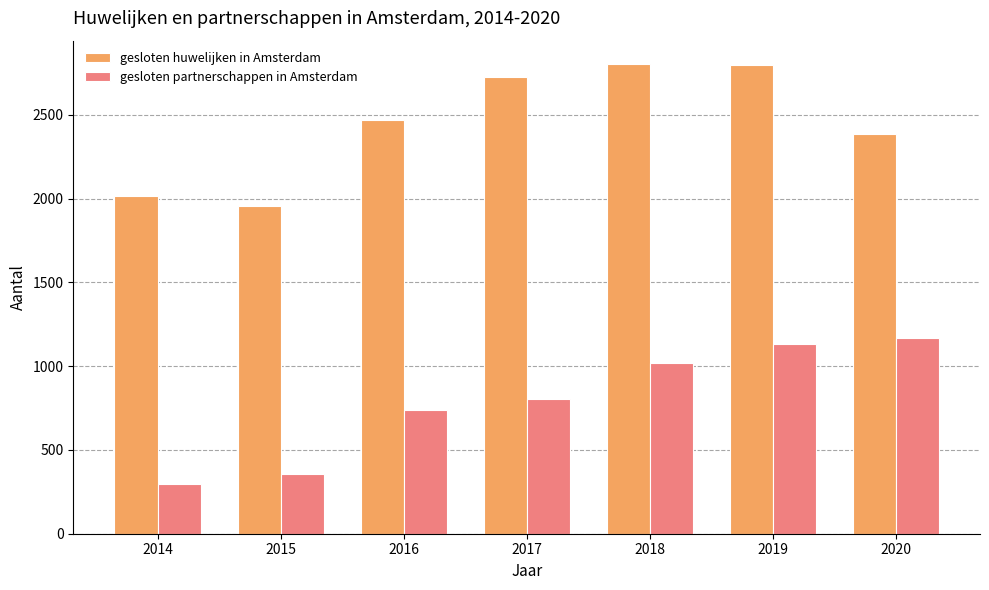

Rank the series at 2014 from highest to lowest value.

gesloten huwelijken in Amsterdam, gesloten partnerschappen in Amsterdam